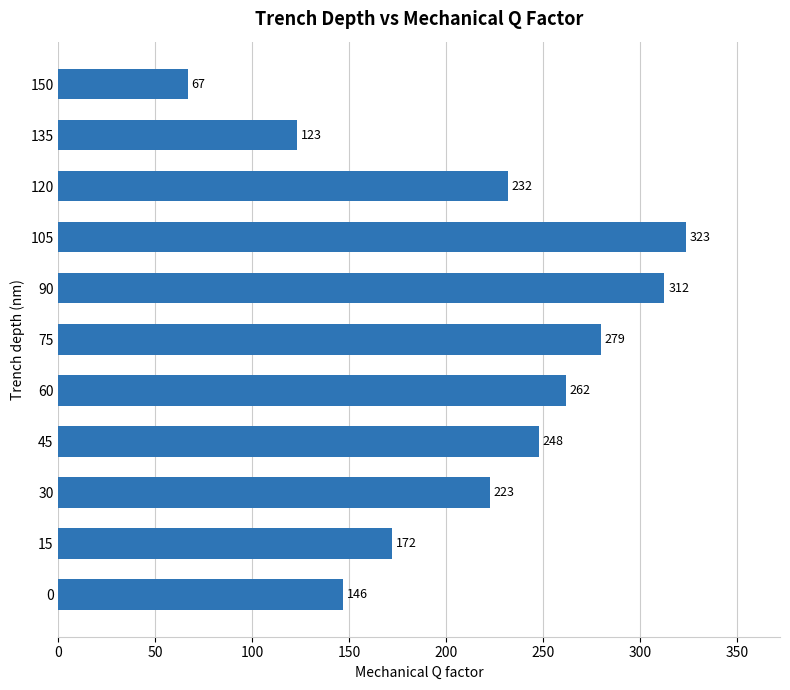

Rank the categories by value from highest to lowest.

105, 90, 75, 60, 45, 120, 30, 15, 0, 135, 150